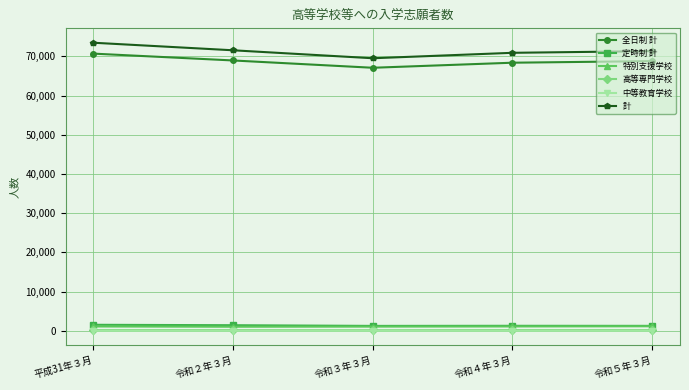

True or false: 定時制 計 and 中等教育学校 intersect in this chart.

False